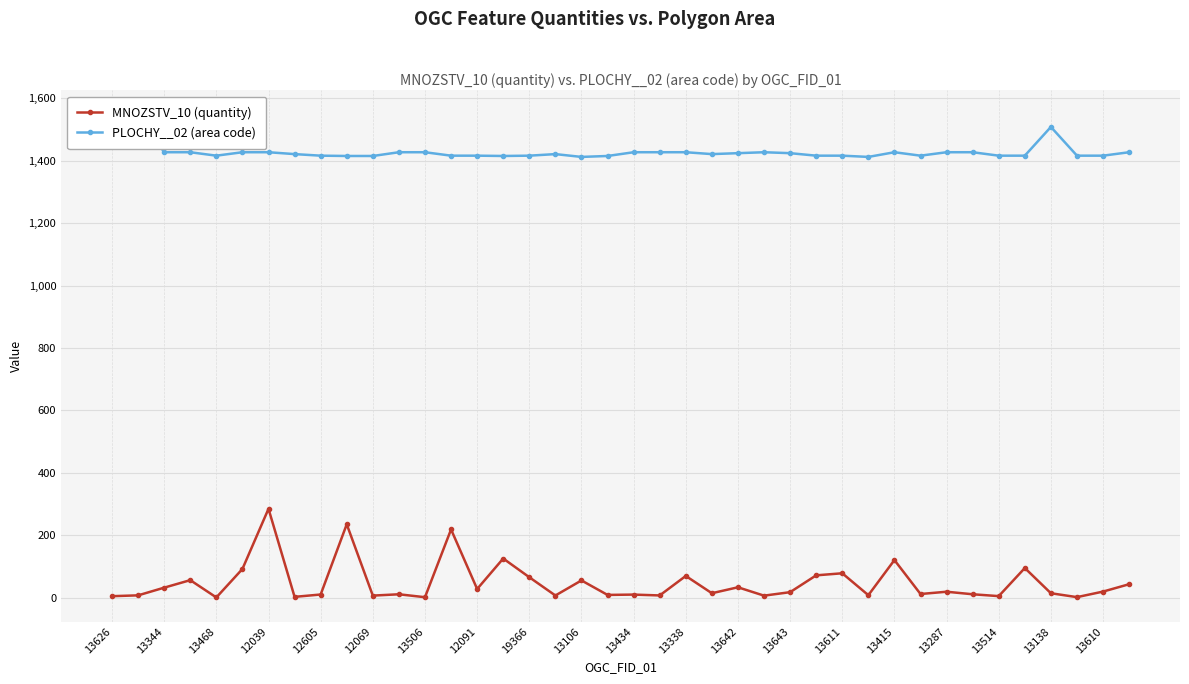

Is it true that MNOZSTV_10 (quantity) equals 71.8 at 27?

True